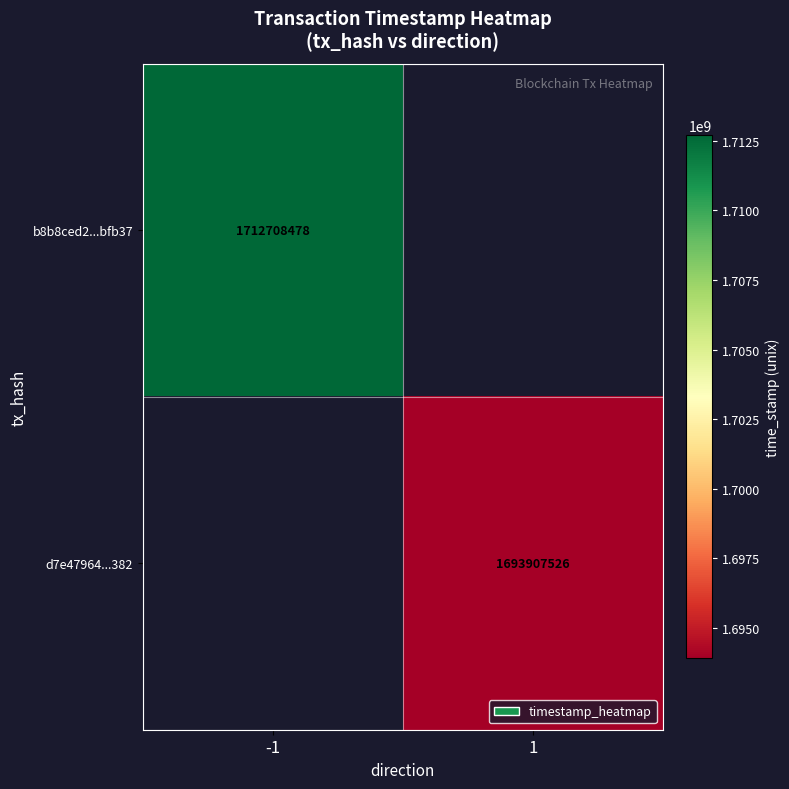

Is it true that d7e47964...382 equals 1693907526 at 1?

True